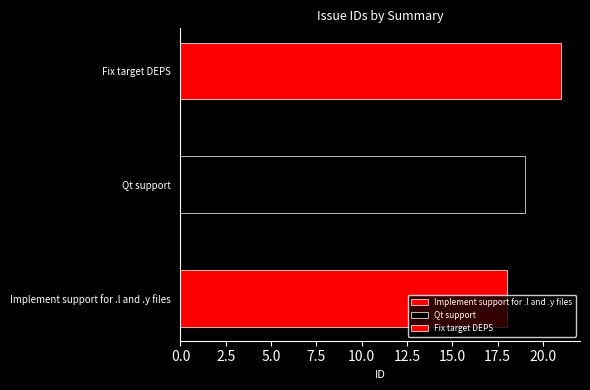

What is the label of the 1st bar from the left?

Implement support for .l and .y files